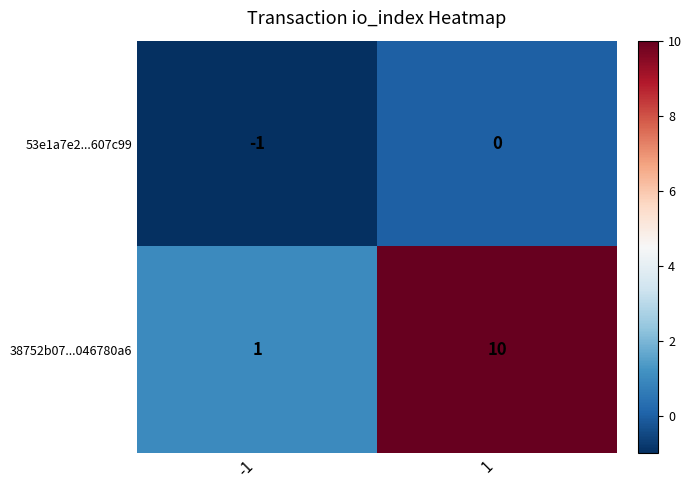

Rank the series at -1 from highest to lowest value.

38752b07...046780a6, 53e1a7e2...607c99